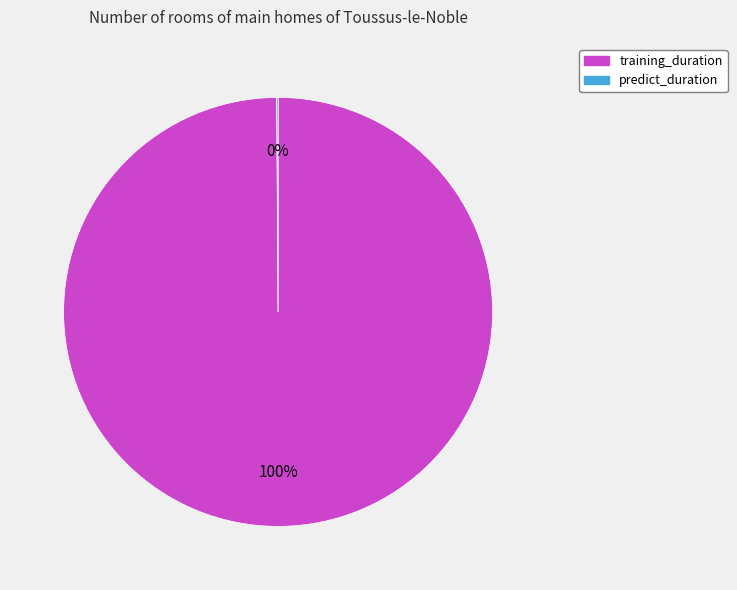

What is the largest slice in the pie chart?

training_duration